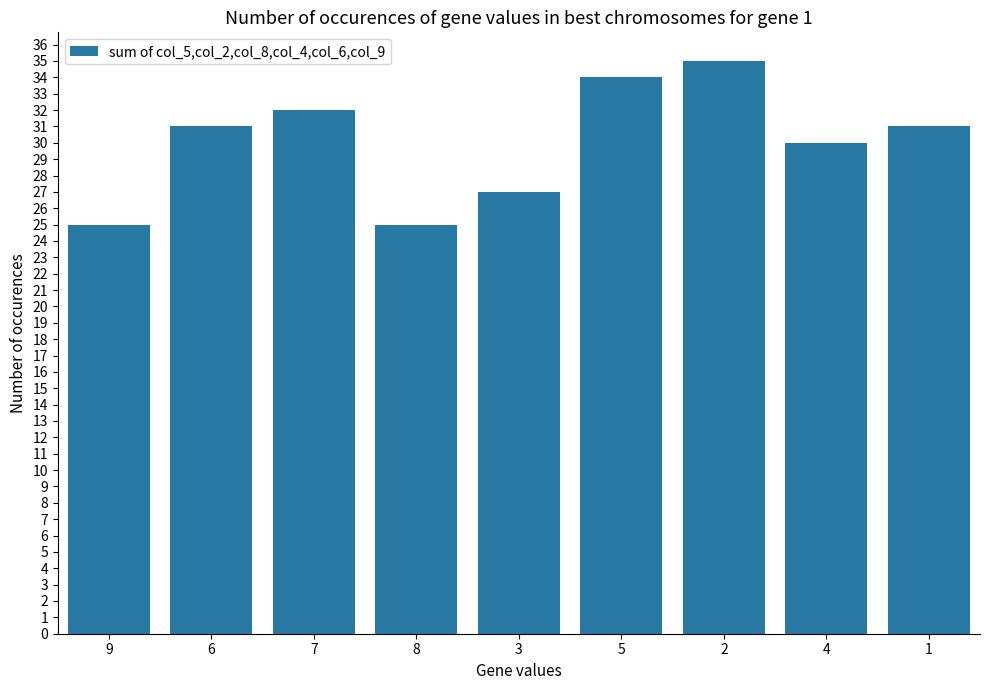

What is the difference between the maximum and minimum values?

10